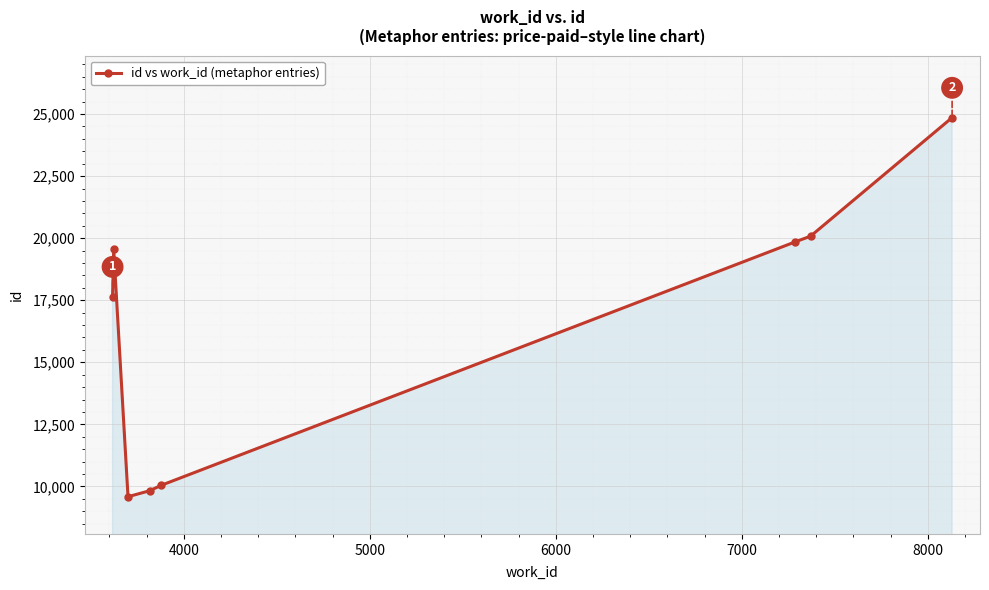

What is the value of the 1st point from the left?

17642